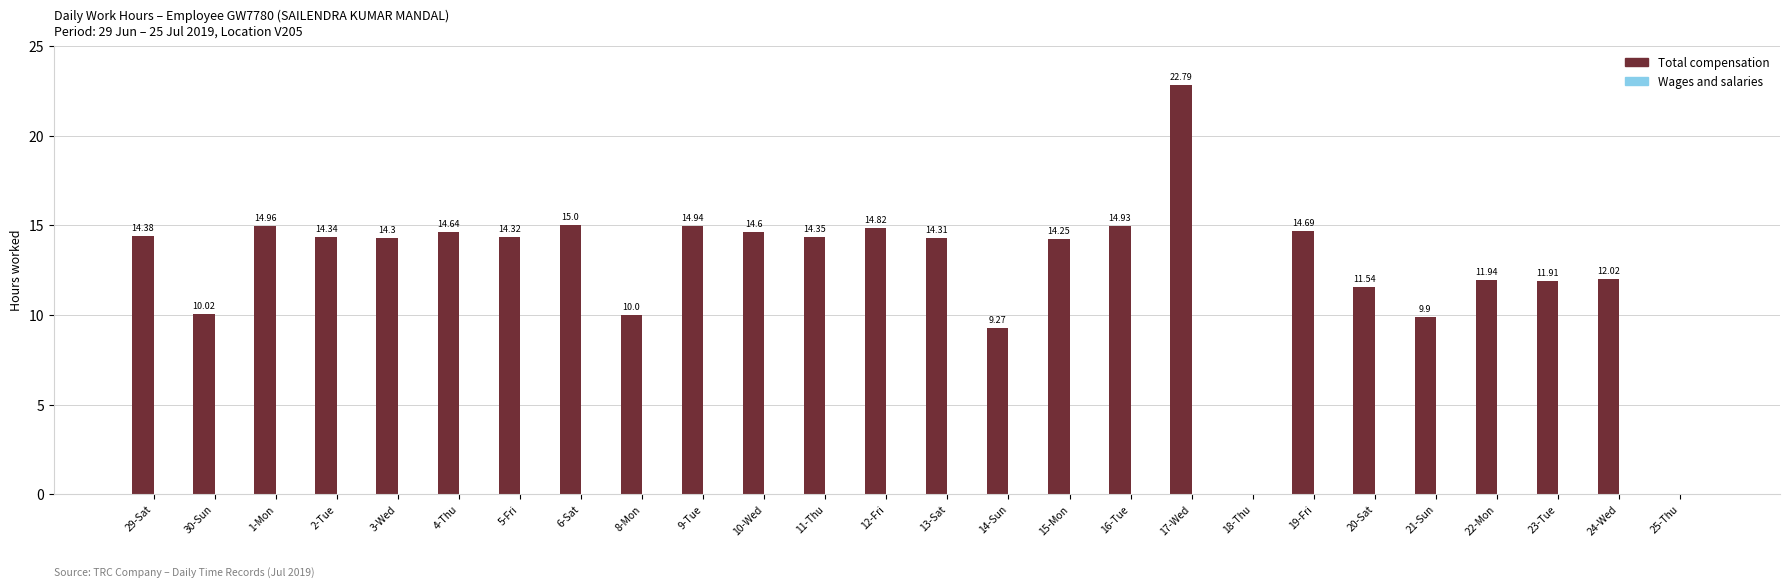

Which category has the highest value across all series?

17-Wed